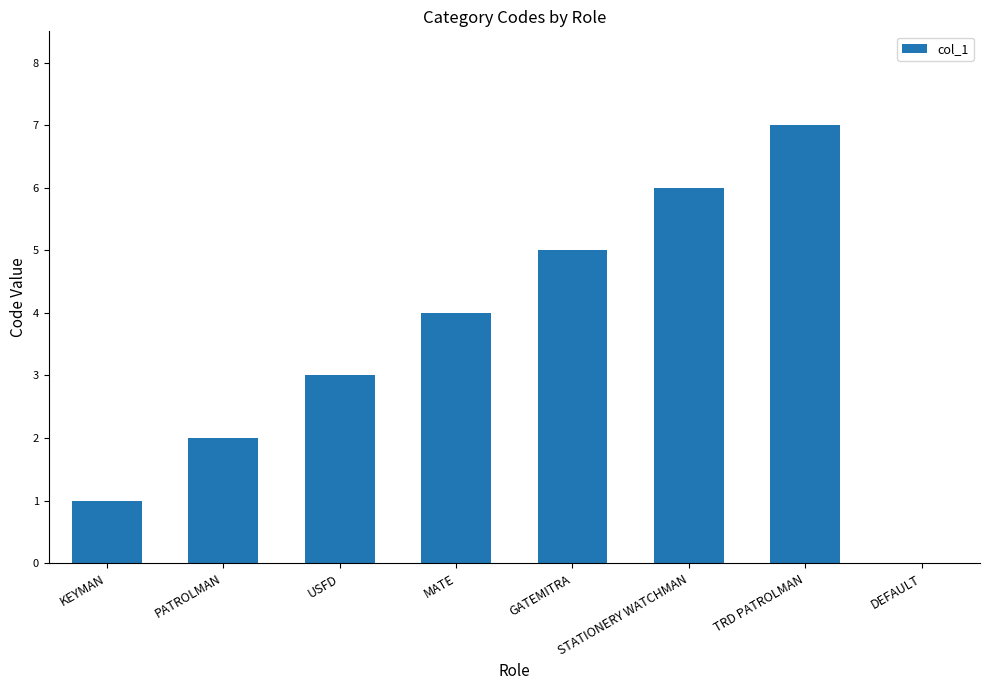

What value does the data have at GATEMITRA?

5